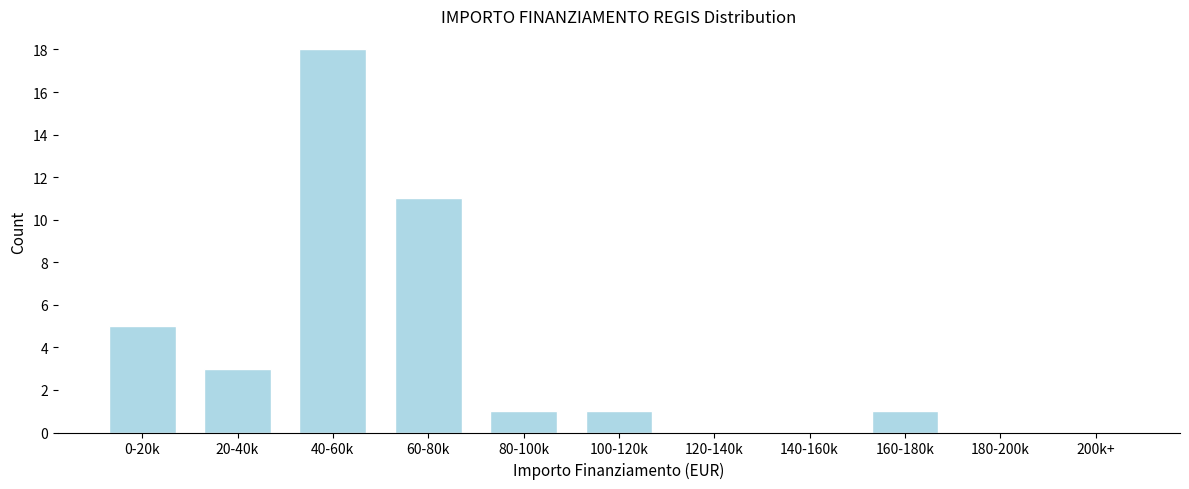

Reading left to right, extract all data points from this chart.

0-20k=5	20-40k=3	40-60k=18	60-80k=11	80-100k=1	100-120k=1	120-140k=0	140-160k=0	160-180k=1	180-200k=0	200k+=0